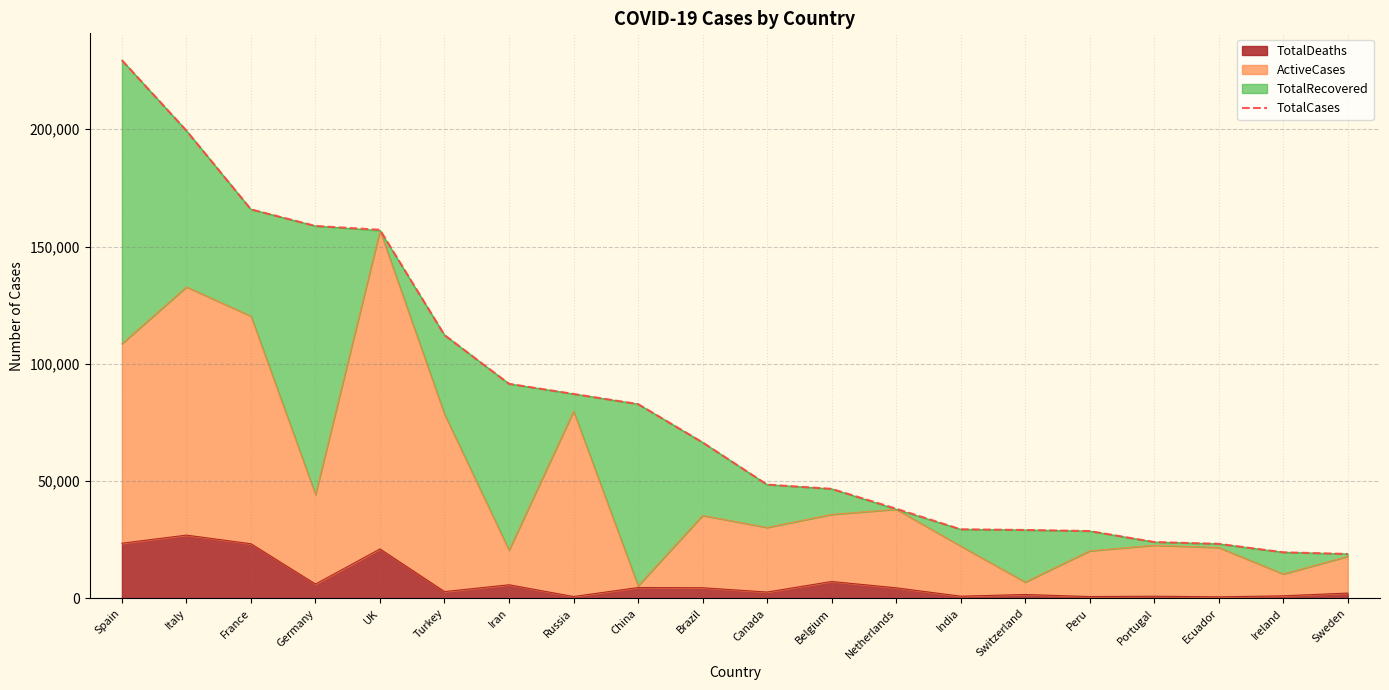

Rank the categories by value from lowest to highest.

Sweden, Ireland, Ecuador, Portugal, Peru, Switzerland, India, Netherlands, Belgium, Canada, Brazil, China, Russia, Iran, Turkey, UK, Germany, France, Italy, Spain